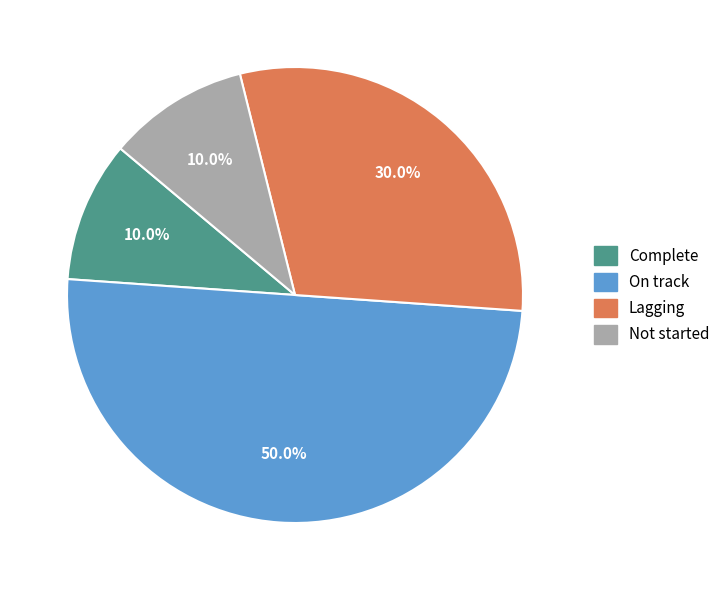

Approximately how many times larger is the value at On track compared to Complete?

5.0